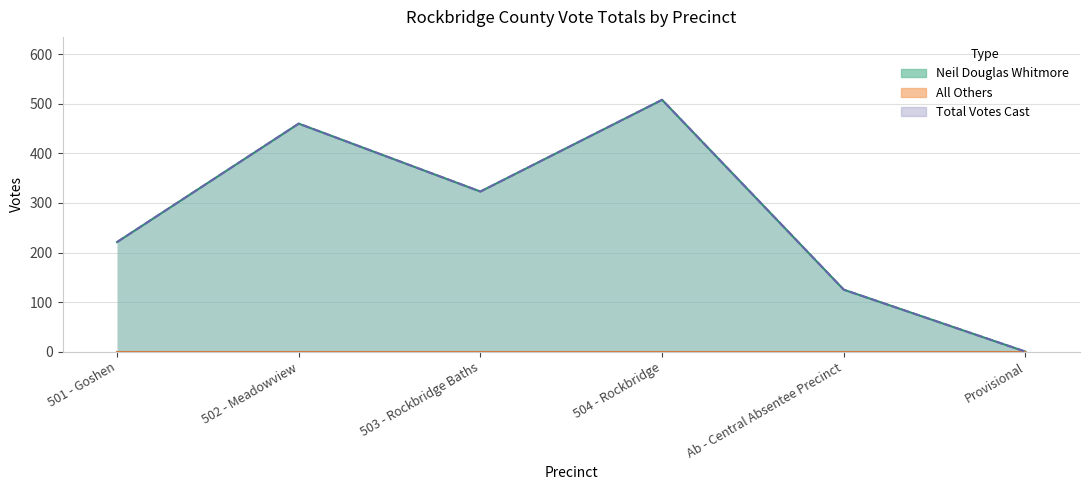

True or false: Total Votes Cast and Neil Douglas Whitmore cross at least once.

False